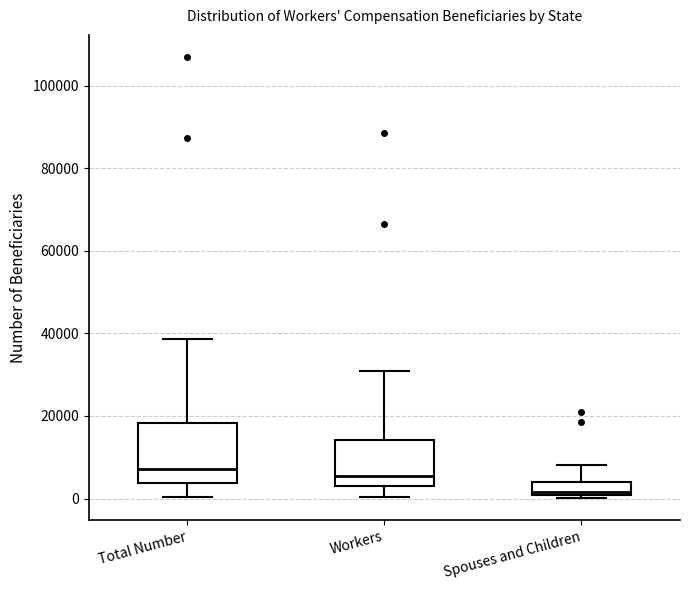

Reading left to right, transcribe this box plot: for each box, give where its median line is, the range the box spans, and where its two whiskers end, as read against the y-axis. The values are not printed on the chart, so give them approximately, as read against the axis.

Total Number: median 8000, box 4000 to 18000, whiskers 0 to 38000
Workers: median 6000, box 4000 to 14000, whiskers 0 to 30000
Spouses and Children: median 2000, box 0 to 4000, whiskers 0 (just below the box's lower edge) to 8000